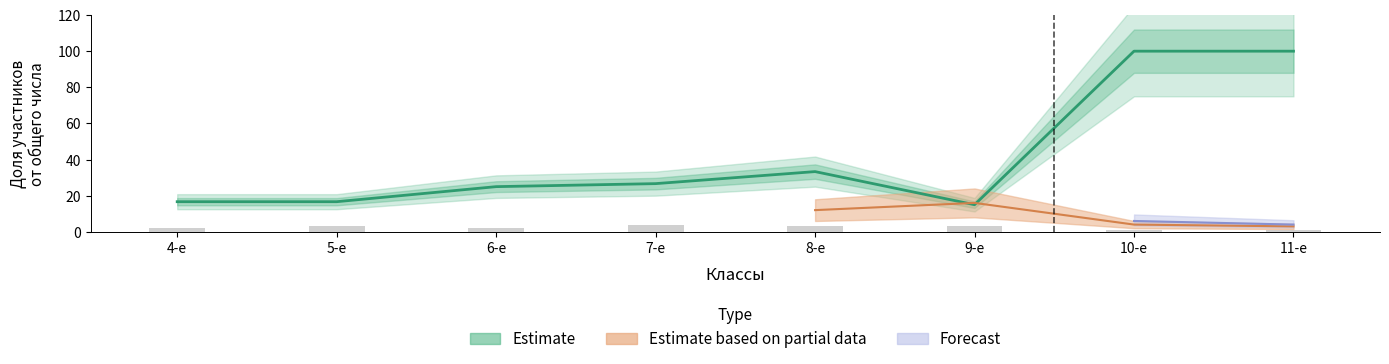

Where does the data first go above 26?

7-е